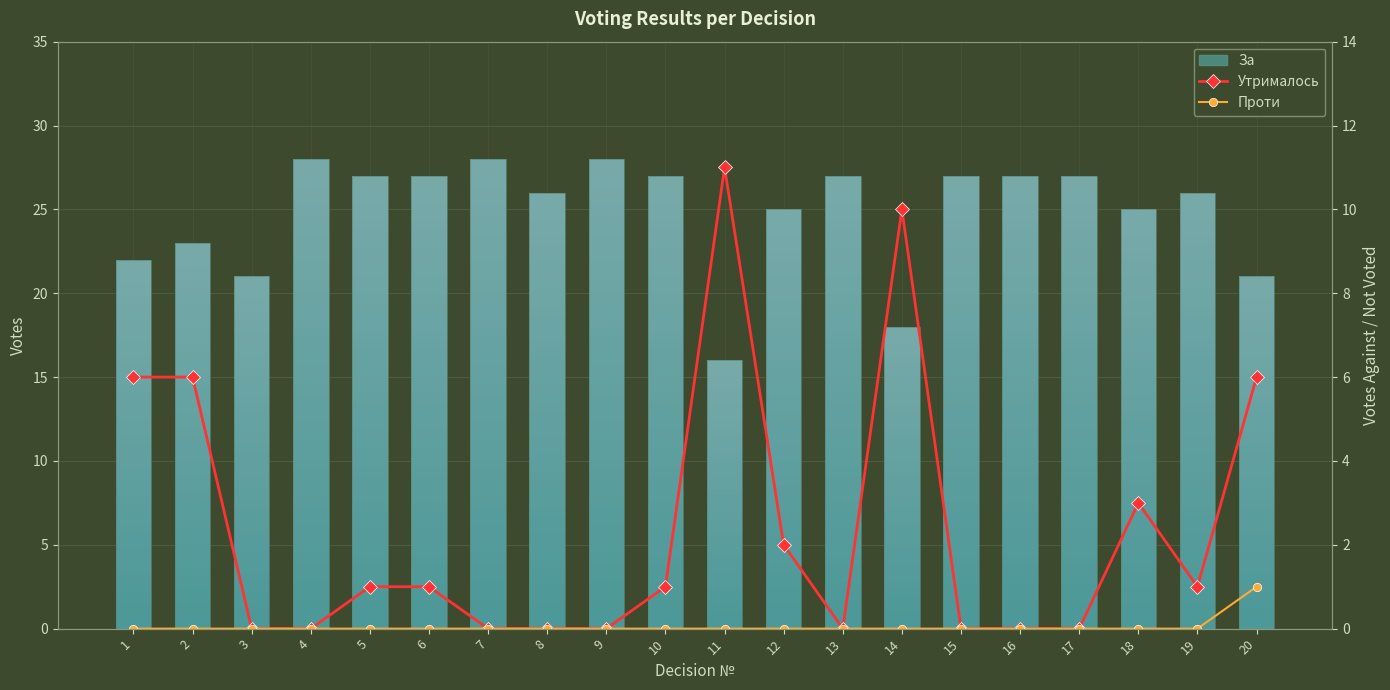

Which series has the largest range (max minus min)?

За